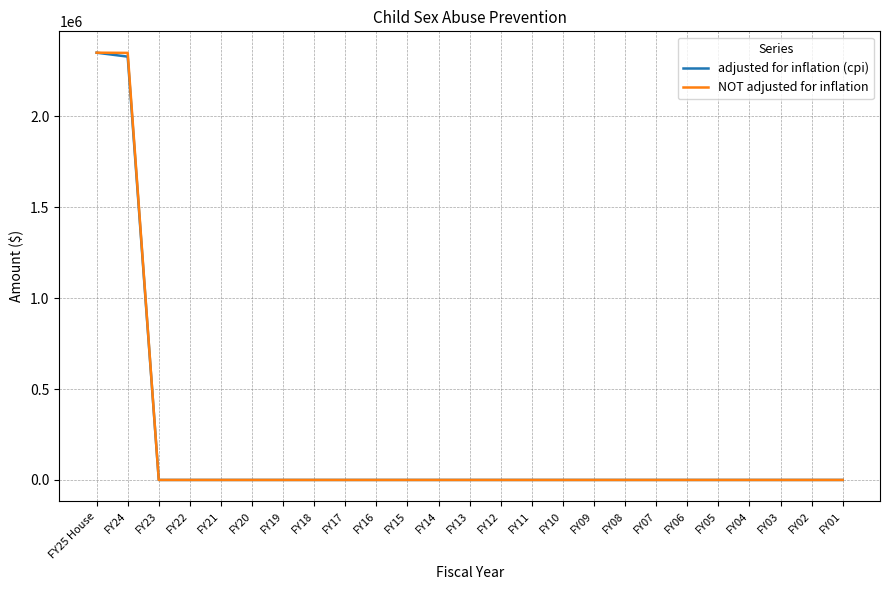

Is the value of NOT adjusted for inflation at FY25 House greater than the value of adjusted for inflation (cpi) at FY12?

Yes